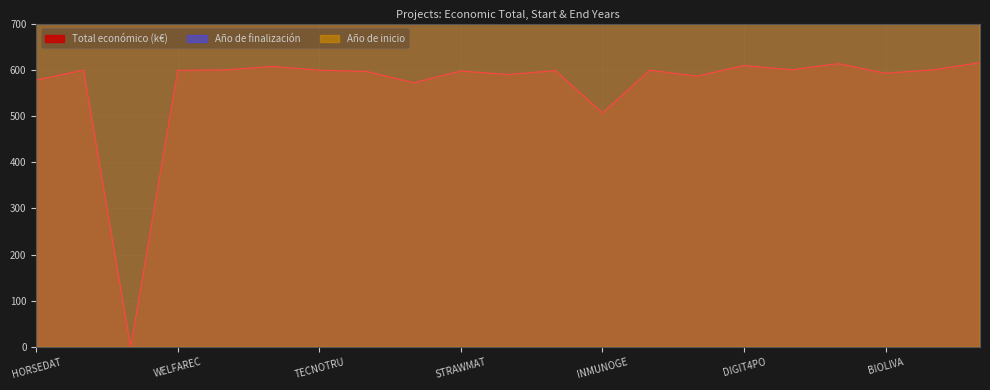

What is the difference between the maximum and minimum values in the Year end series?

3.0